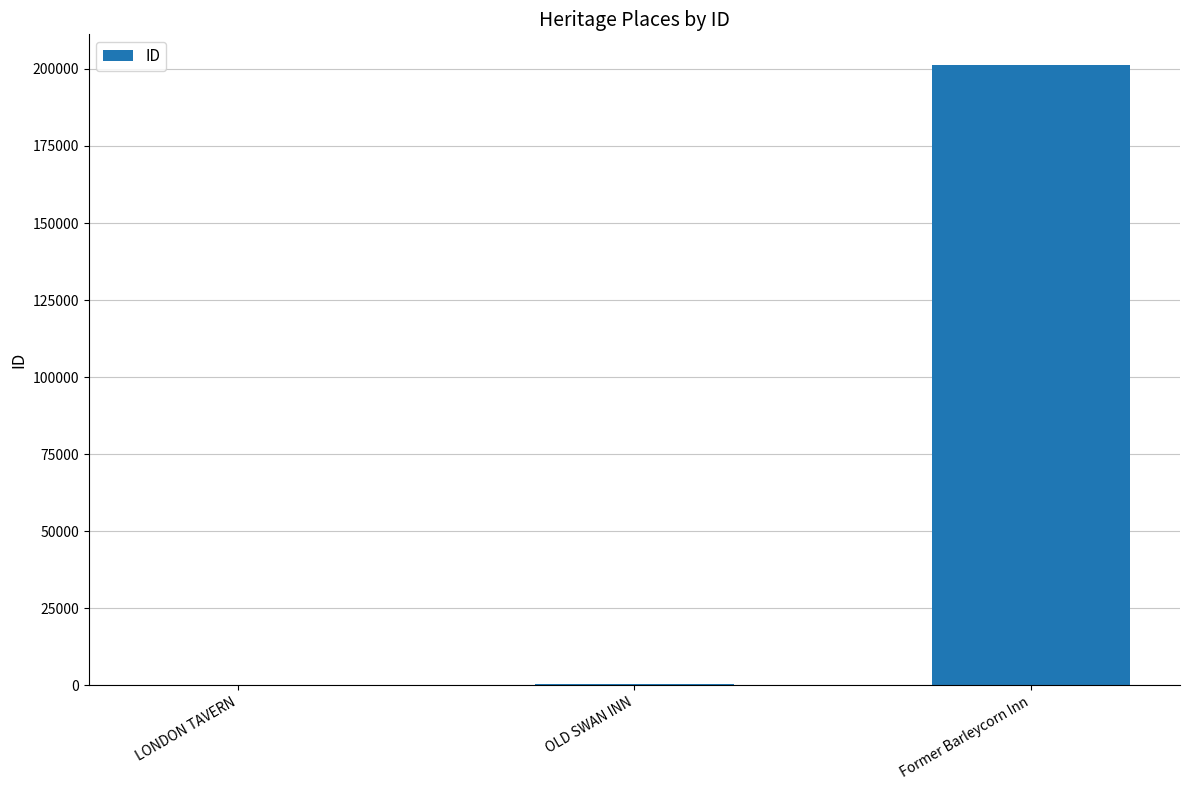

What is the greatest value displayed?

201146